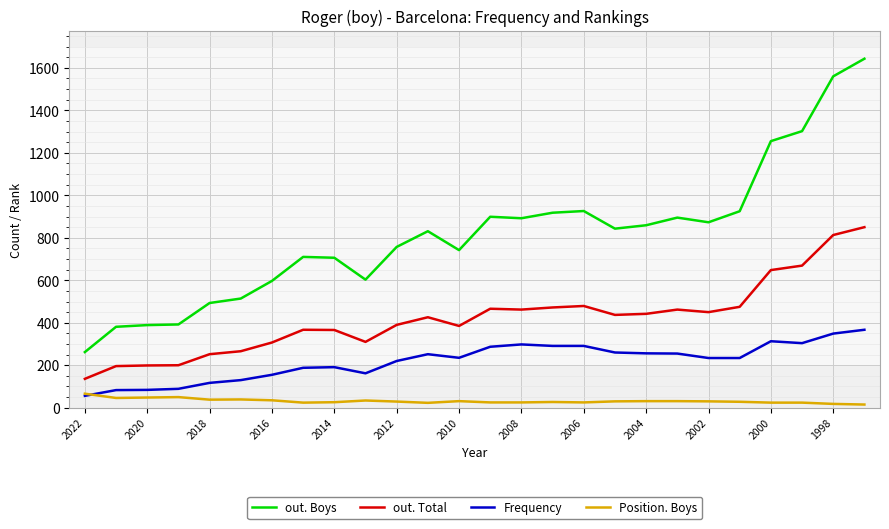

True or false: out. Total and Position. Boys cross at least once.

False